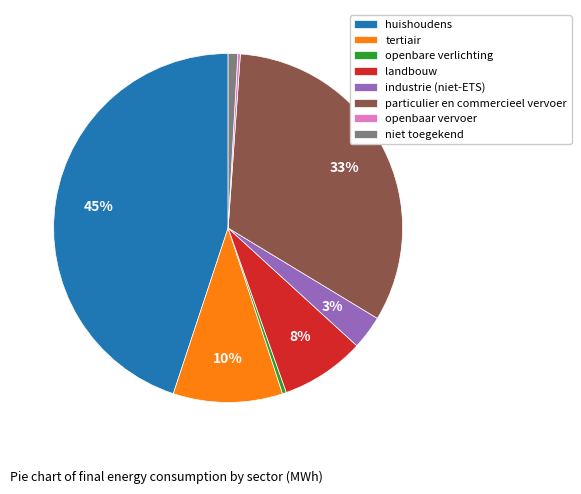

Is there any slice that represents more than half of the pie?

No